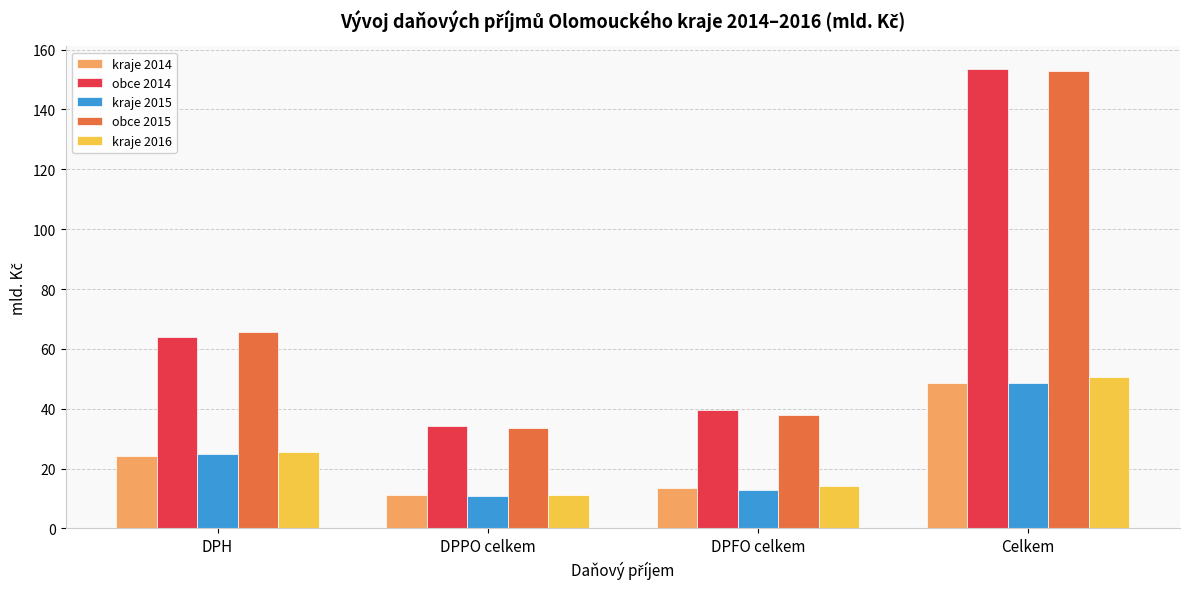

Reading left to right, extract all data points from this chart.

kraje 2014: DPH=24.1	DPPO celkem=11.1	DPFO celkem=13.4	Celkem=48.6
obce 2014: DPH=63.9	DPPO celkem=34.3	DPFO celkem=39.5	Celkem=153.4
kraje 2015: DPH=24.8	DPPO celkem=10.8	DPFO celkem=12.9	Celkem=48.5
obce 2015: DPH=65.6	DPPO celkem=33.4	DPFO celkem=38.0	Celkem=152.9
kraje 2016: DPH=25.5	DPPO celkem=11.1	DPFO celkem=14.1	Celkem=50.7